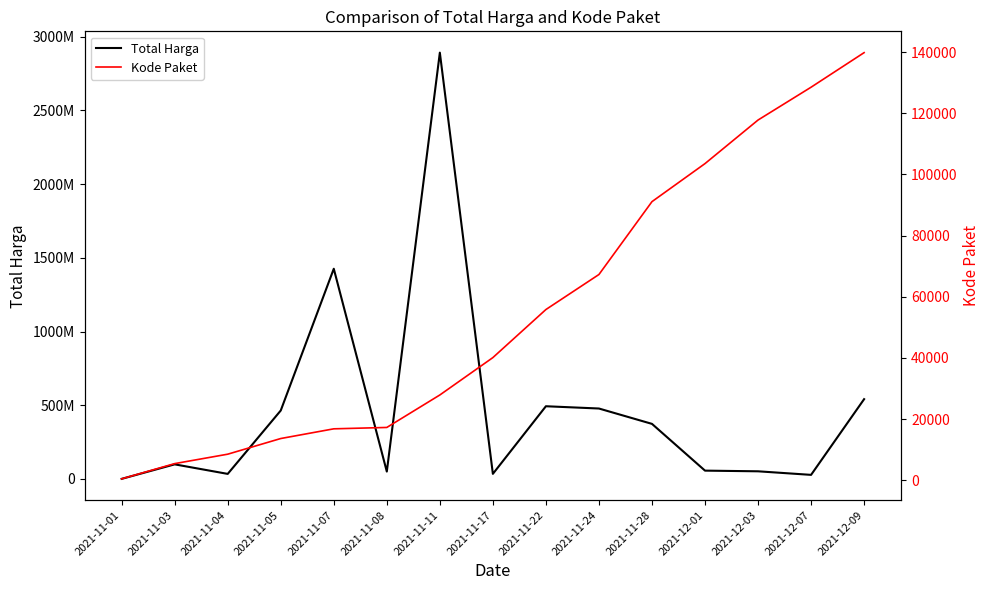

What is the label of the 7th point from the left?

2021-11-11